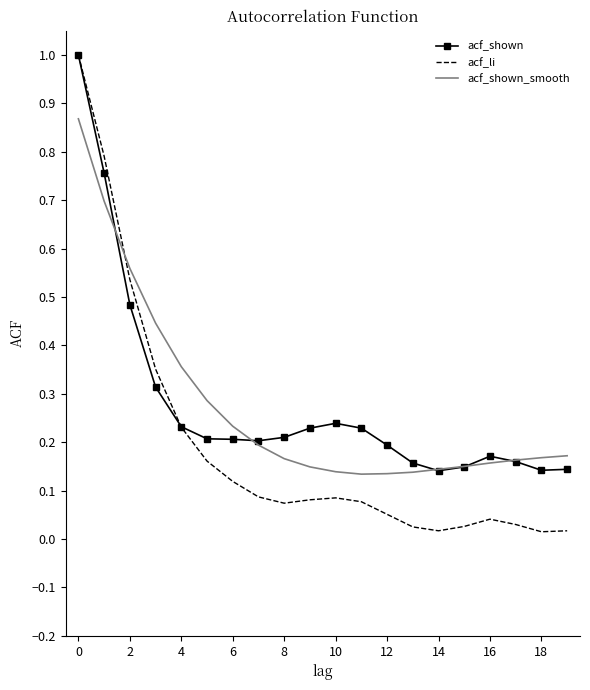

Which series has the largest range (max minus min)?

acf_li